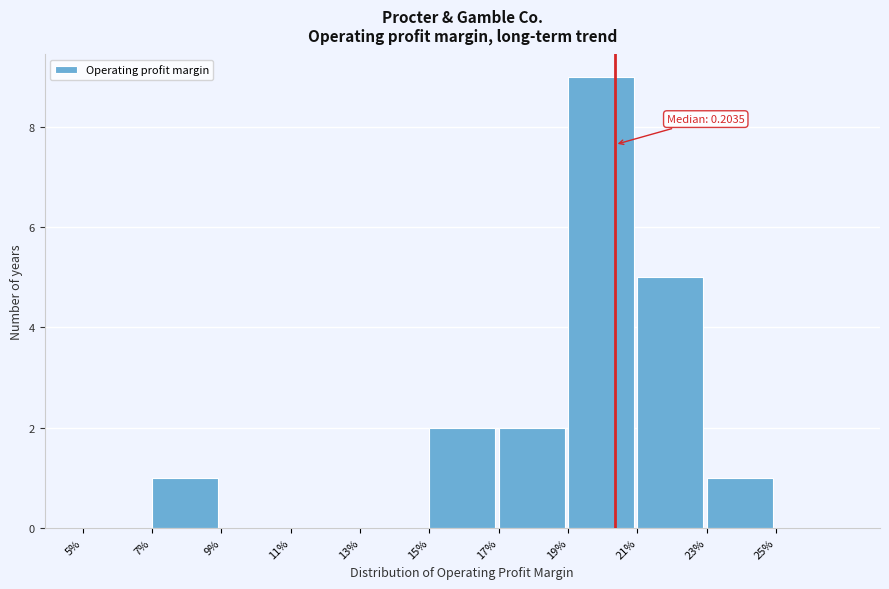

Reading left to right, extract all data points from this chart.

5%=0	7%=1	9%=0	11%=0	13%=0	15%=2	17%=2	19%=9	21%=5	23%=1	25%=0